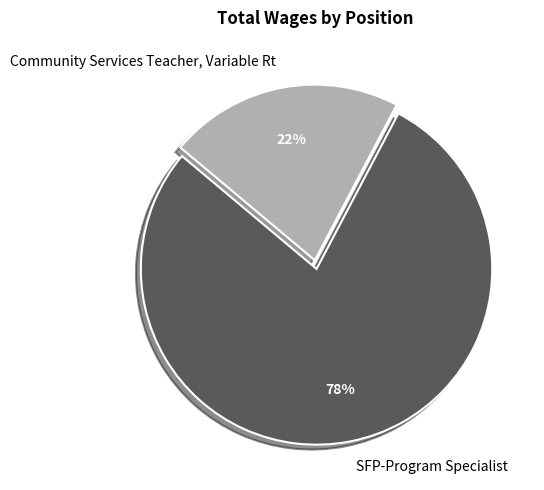

How many segments does this pie chart have?

2